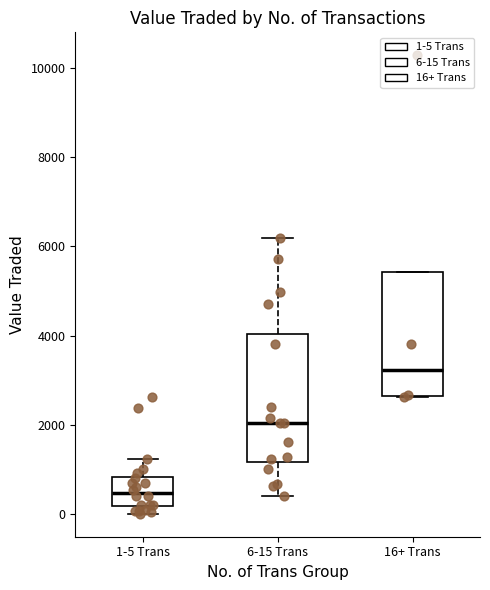

Reading left to right, transcribe this box plot: for each box, give where its median line is, the range the box spans, and where its two whiskers end, as read against the y-axis. The values are not printed on the chart, so give them approximately, as read against the axis.

1-5 Trans: median 400, box 200 to 800, whiskers 0 to 1200
6-15 Trans: median 2000, box 1200 to 4000, whiskers 400 to 6200
16+ Trans: median 3200, box 2600 to 5400, whiskers 2600 to 5400